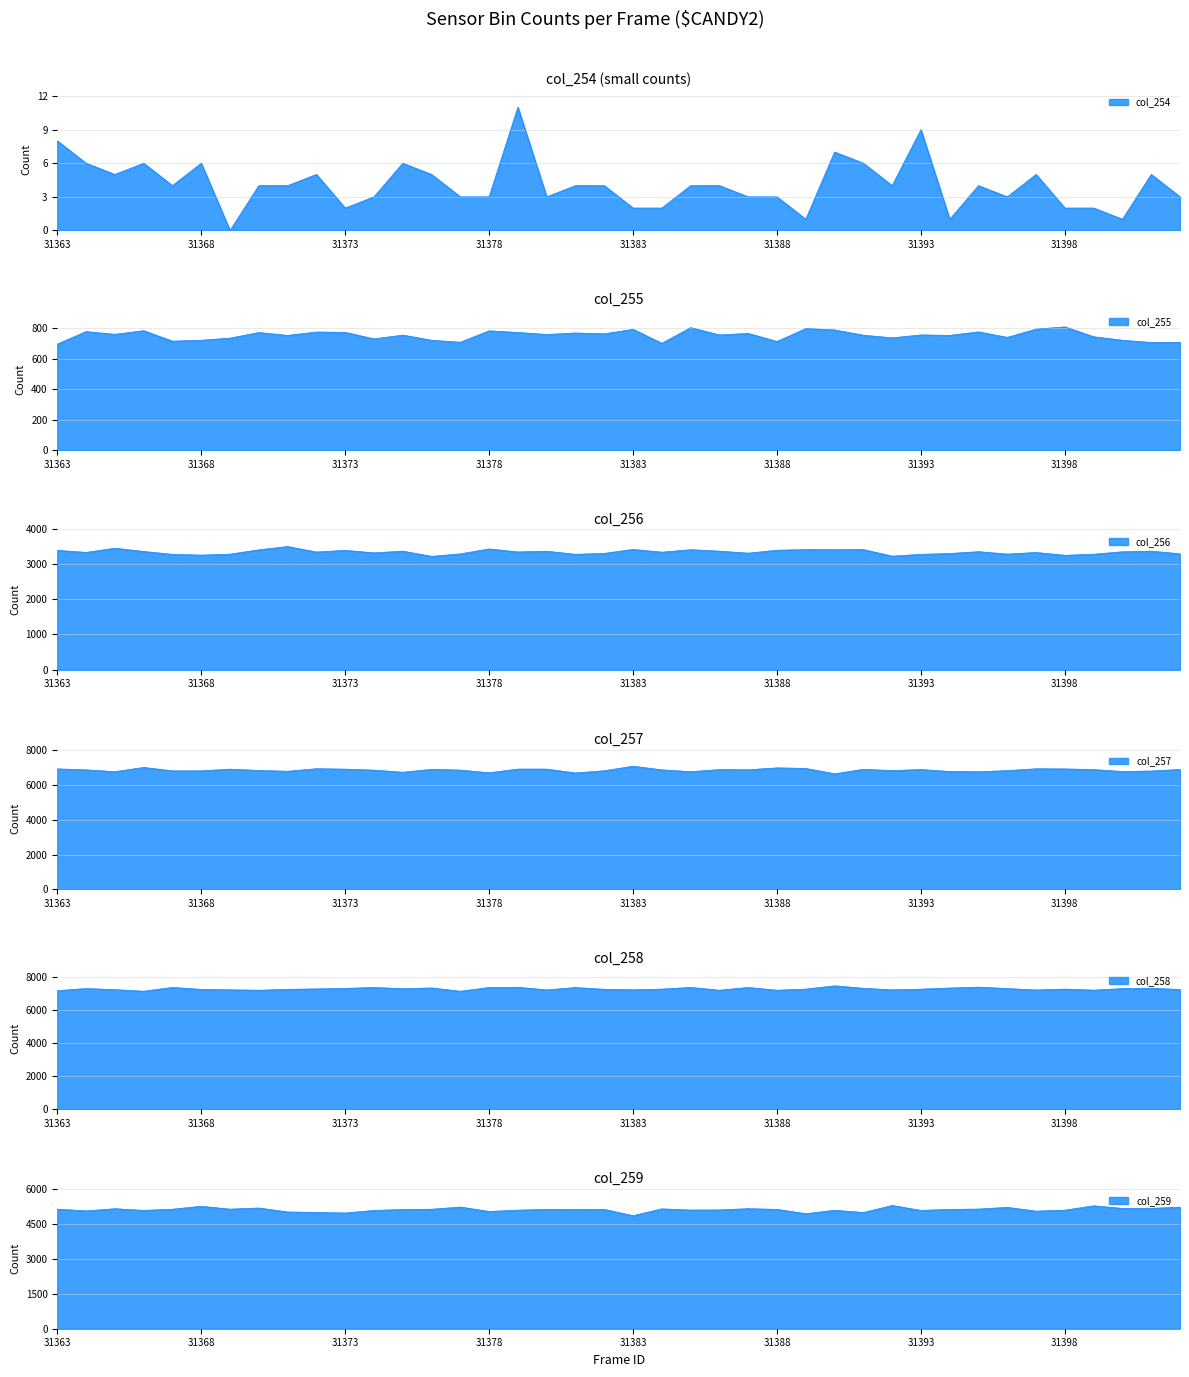

The value of col_258 at 31385 is 4361. True or false?

False